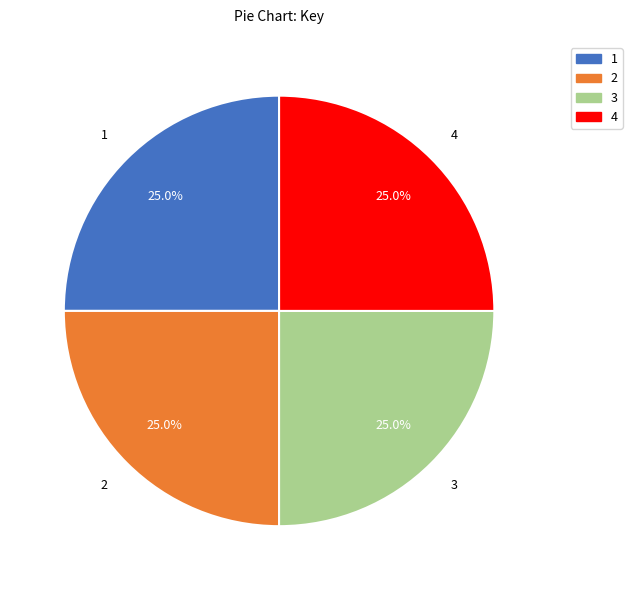

Does 4 represent more than half of the total?

No